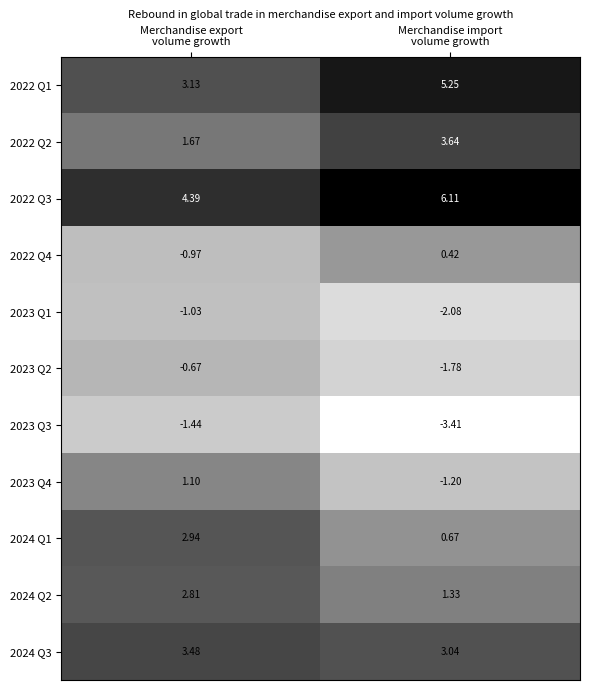

What is the difference between the highest and lowest values at Merchandise import
volume growth?

9.5